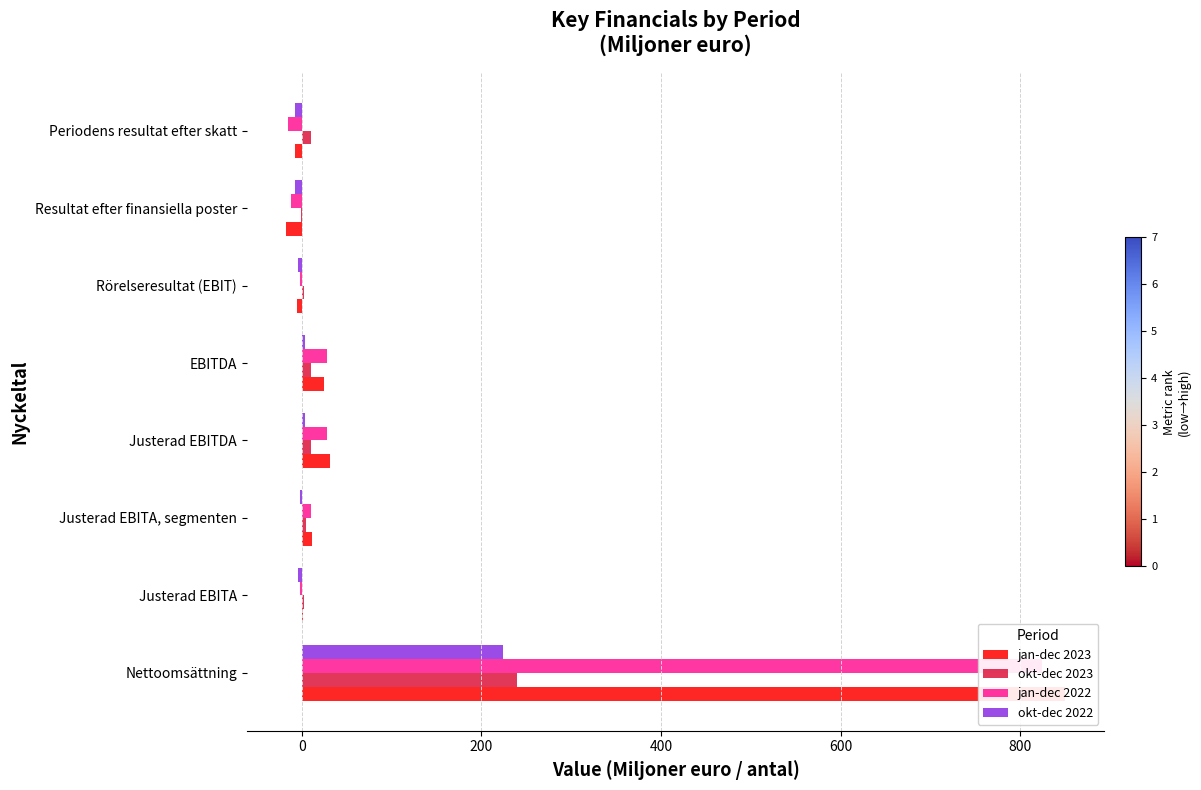

How many values in the jan-dec 2023 series are below 11?

4